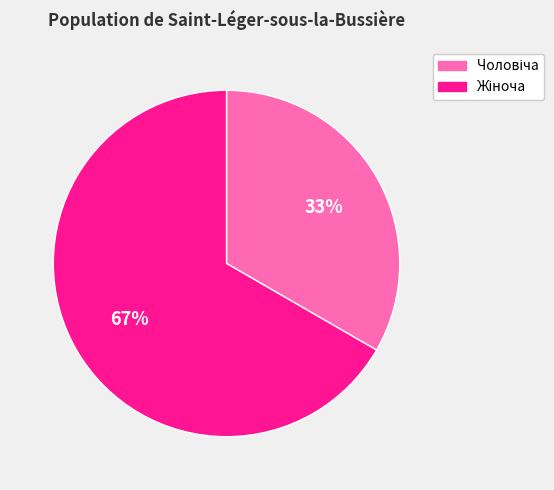

To the nearest percent, what is the average slice percentage?

50%